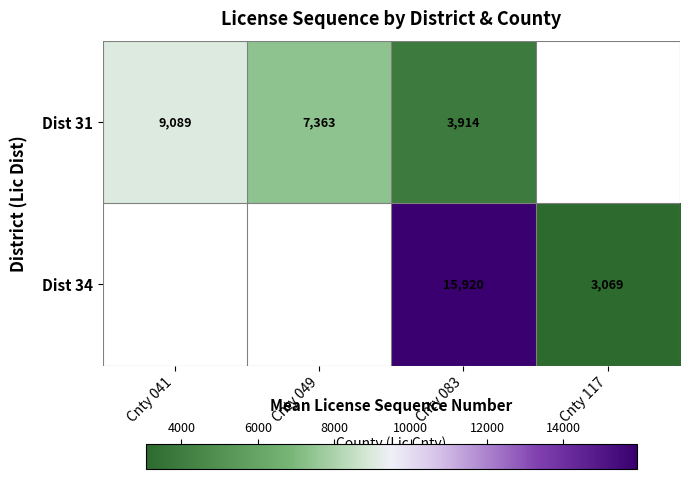

What is the total value across all series at Cnty 083?

19834.0